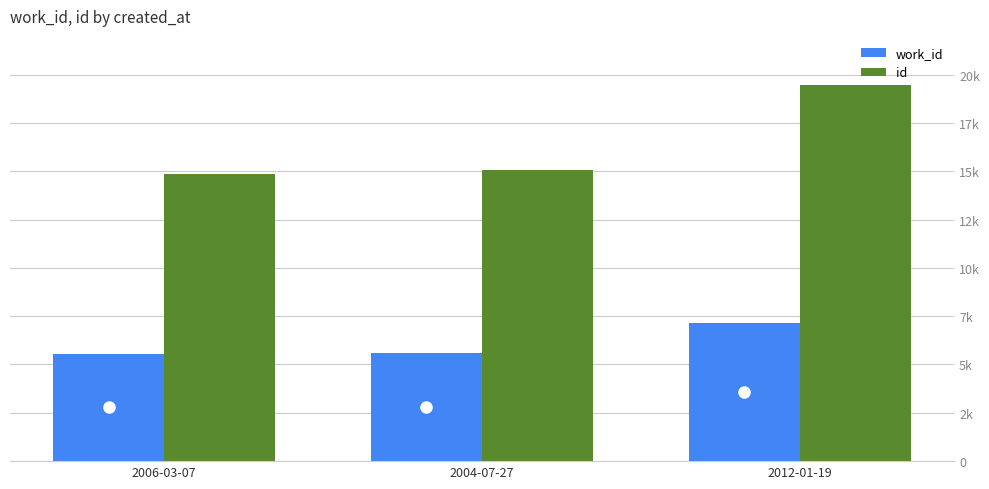

The value of id at 2006-03-07 is 4497. True or false?

False